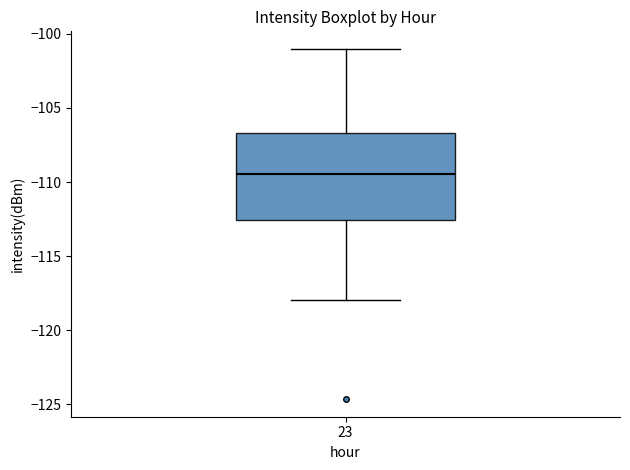

Read this box plot against the y-axis: the position of the median line, the range covered by the box, and the ends of both whiskers. The values are not printed on the chart, so give them approximately, as read against the axis.

median -109.5, box -112.5 to -106.5, whiskers -118.0 to -101.0